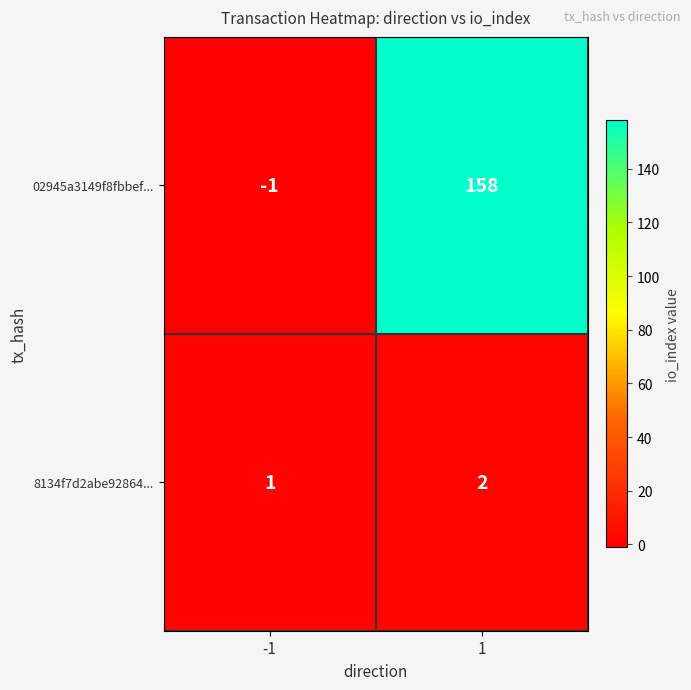

The 02945a3149f8fbbef... series shows 158 at 1. True or false?

True